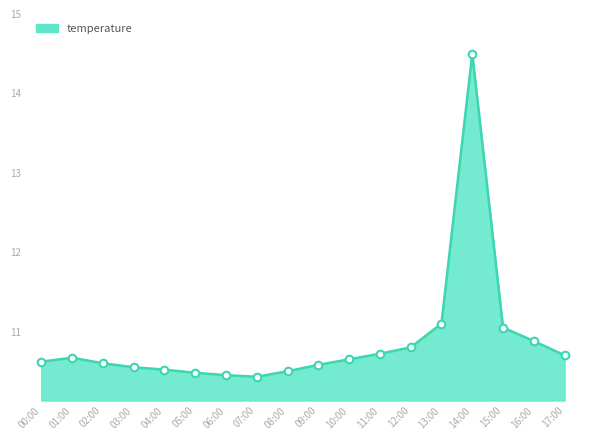

What is the change in value from 05:00 to 12:00?

+0.3